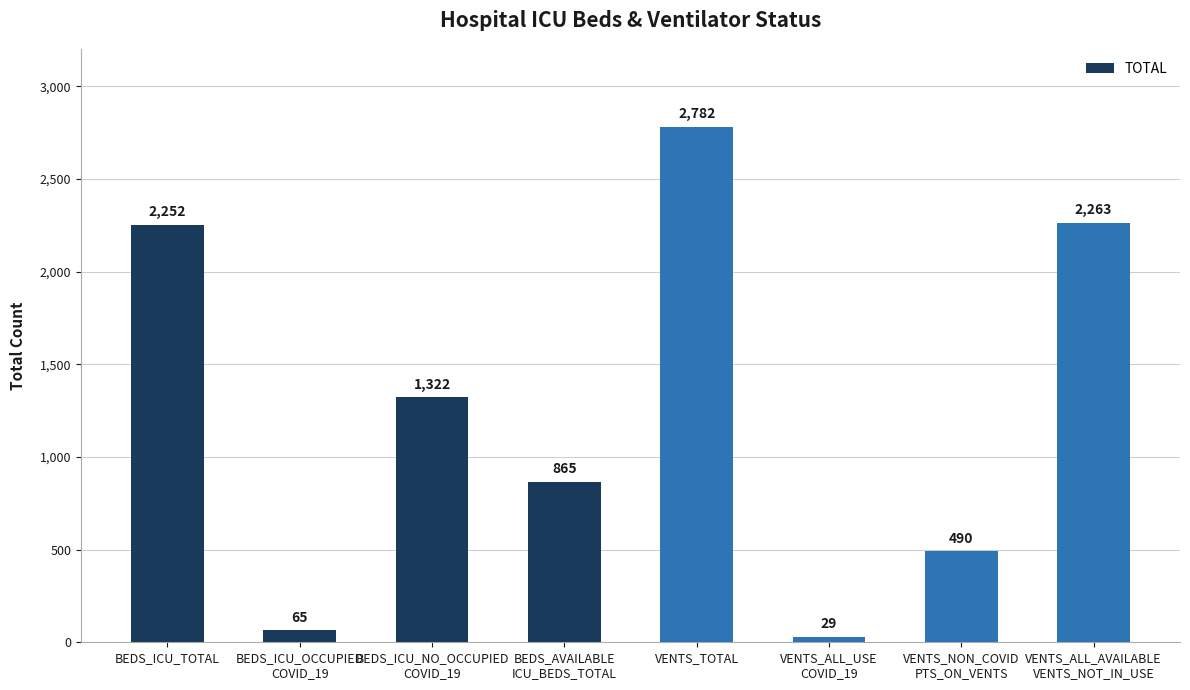

How many distinct data groups are displayed?

1